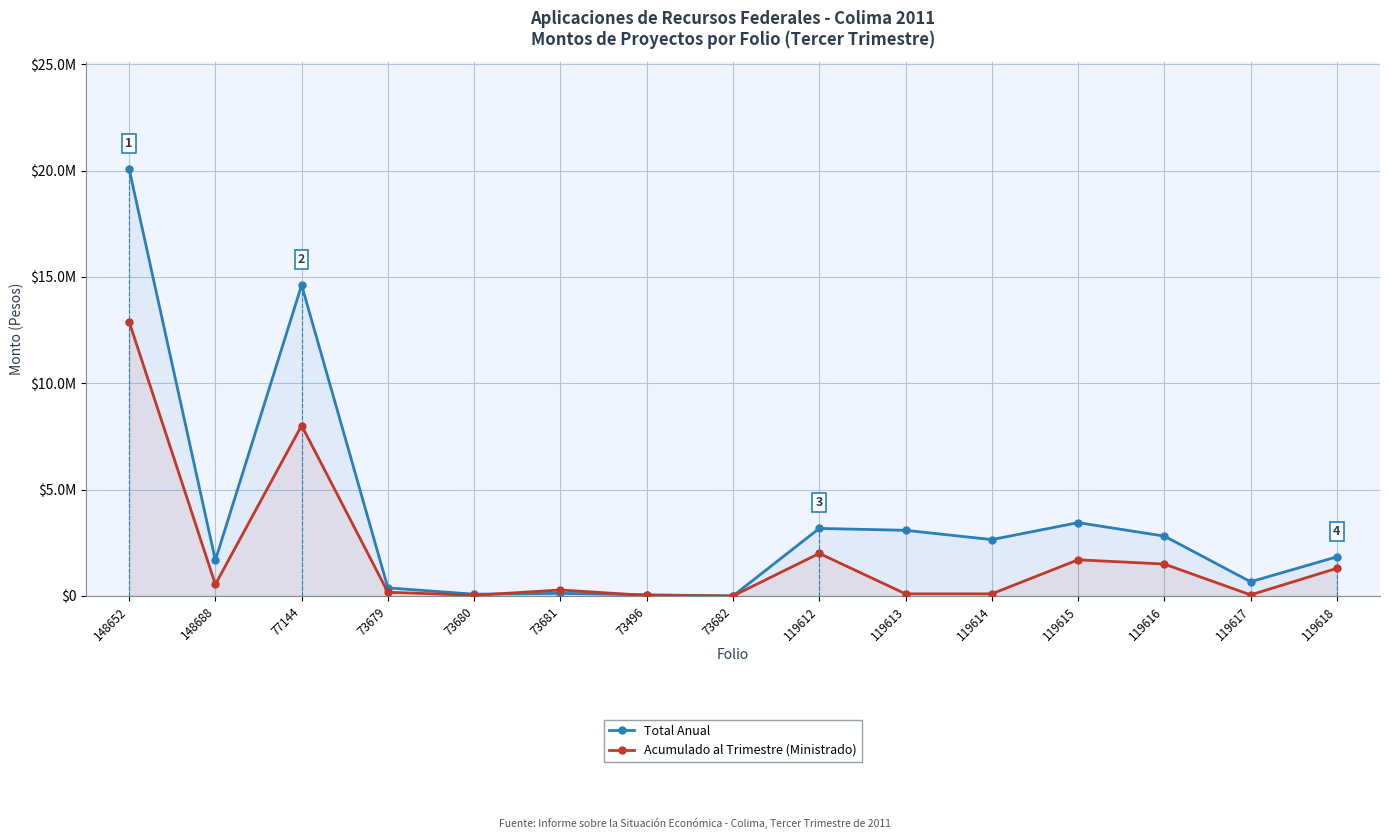

The value of Total Anual at 73496 is 55190. True or false?

True